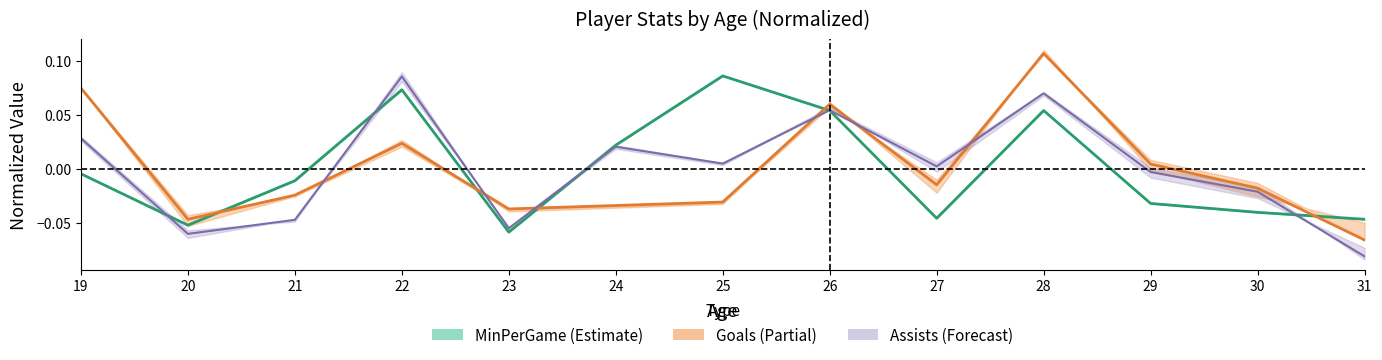

At which category does MinPerGame reach its first local valley?

20